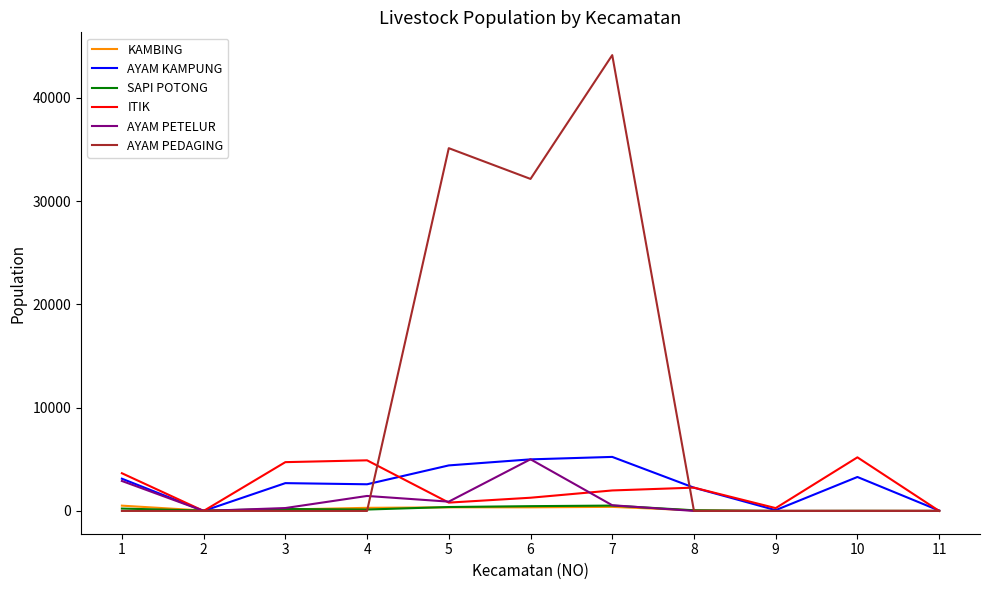

What is the maximum value shown in the chart?

44125